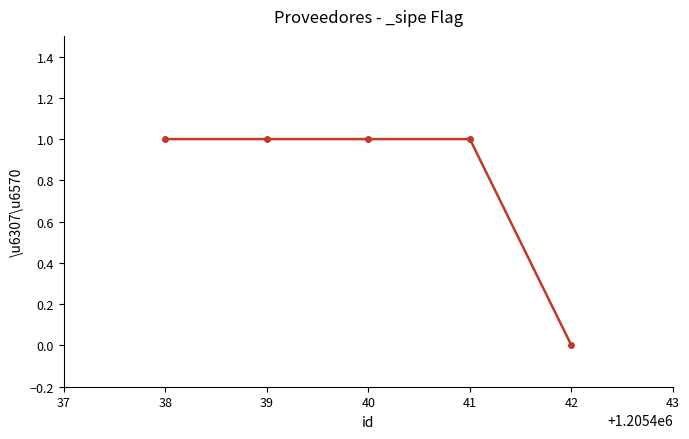

Which category has the lowest value across all series?

42